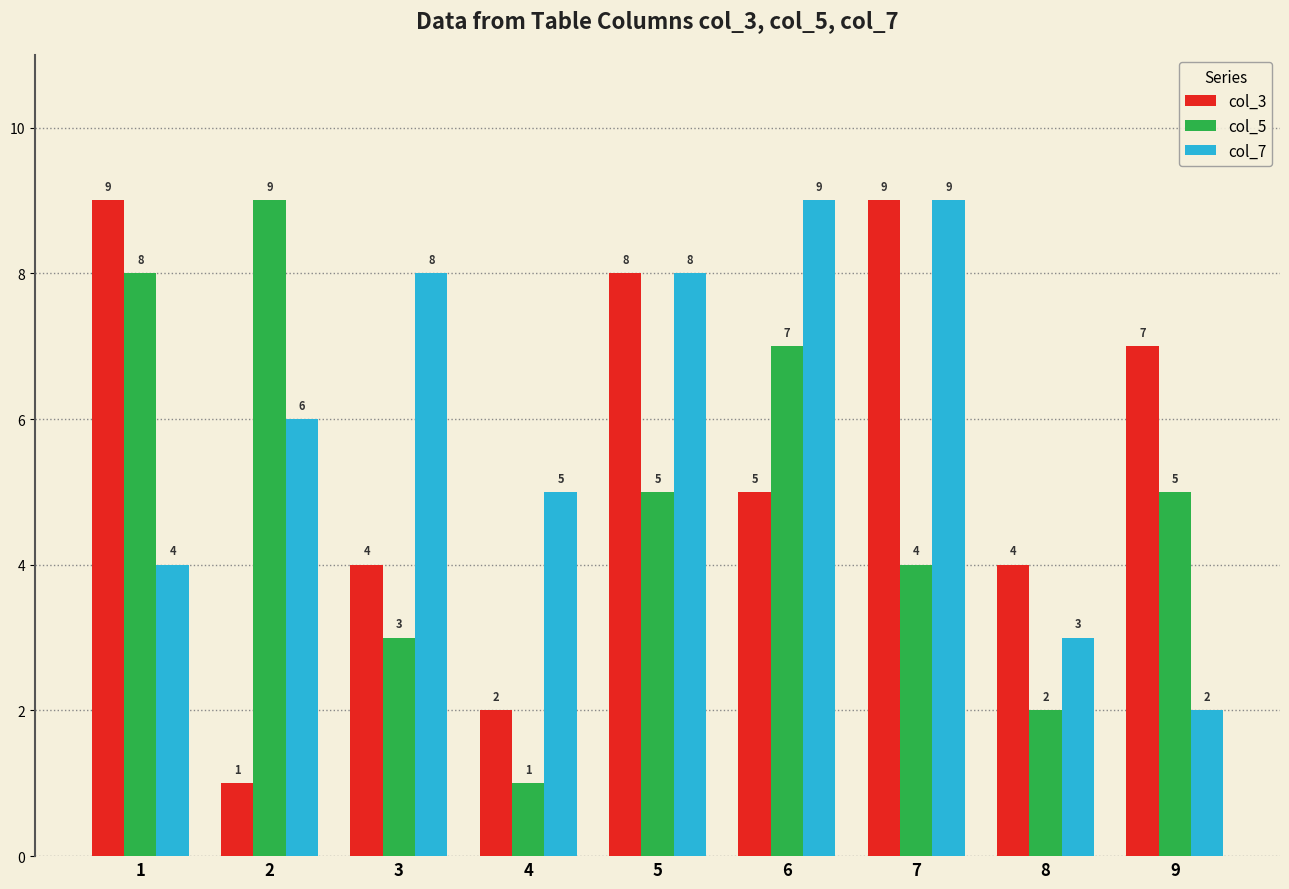

What is the difference between the highest and lowest values at 3?

5